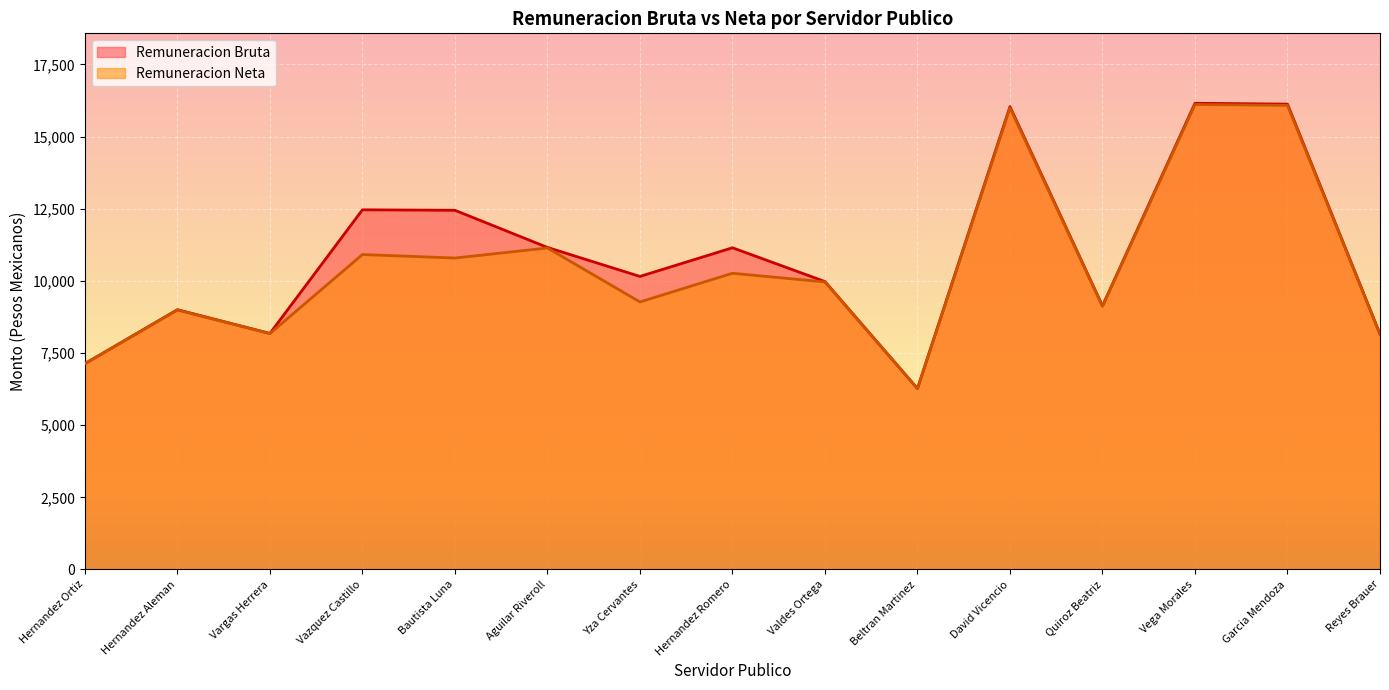

Which series has the largest range (max minus min)?

Remuneracion Bruta